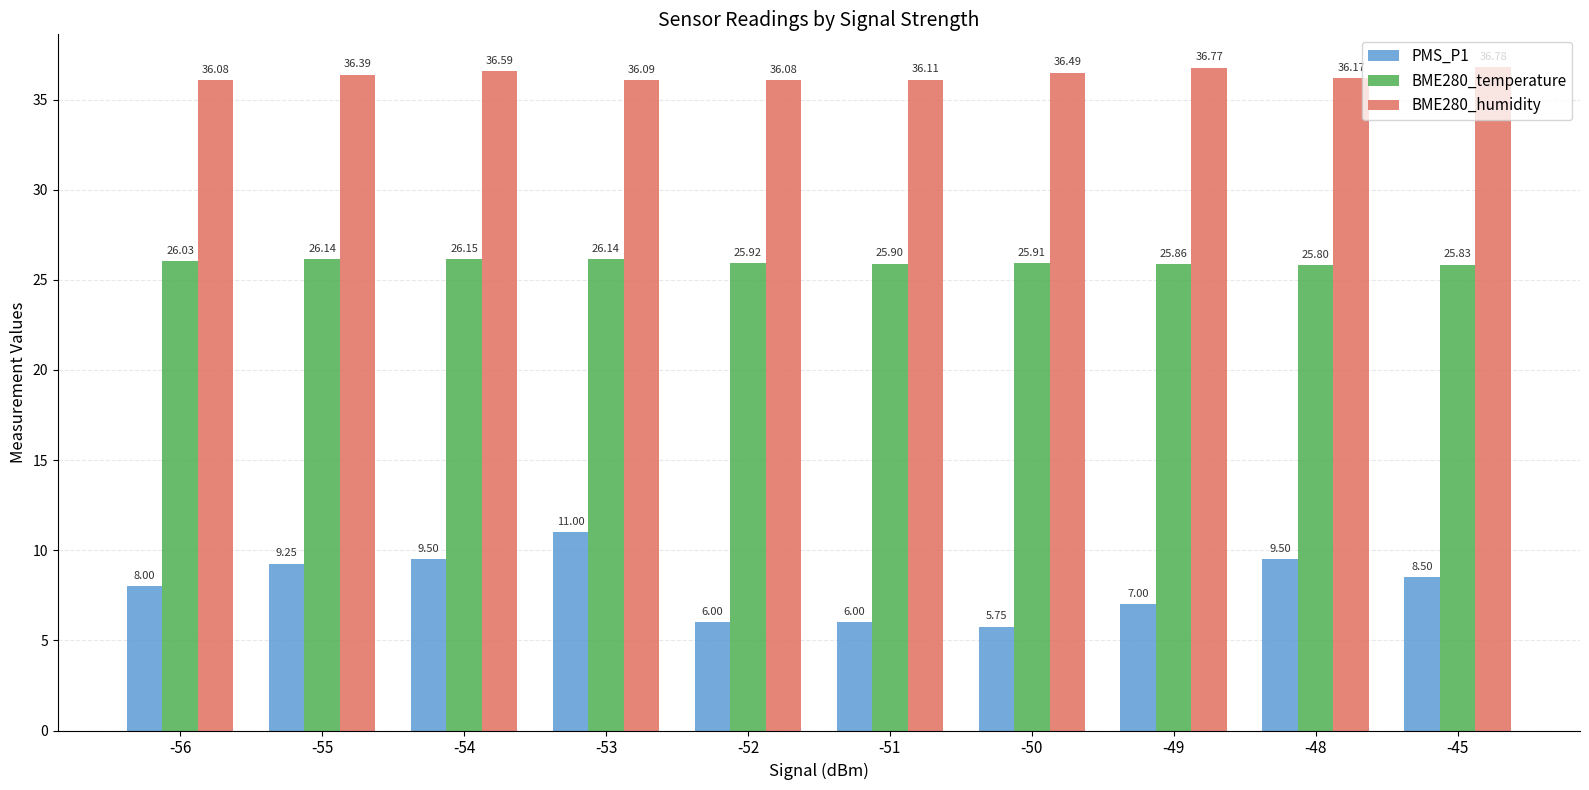

Where is PMS_P1 nearest to the value 8?

-56